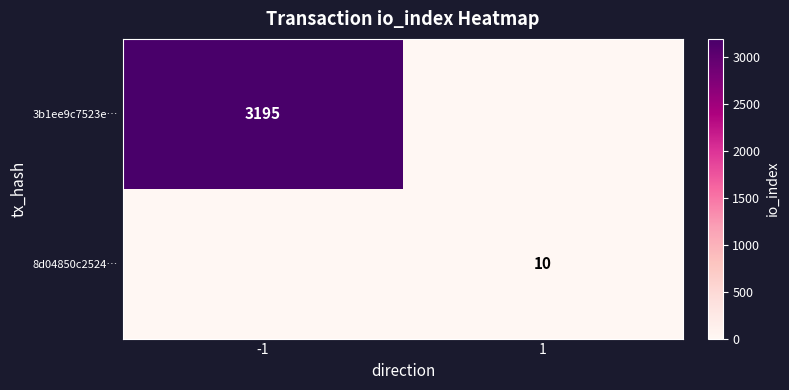

The 8d04850c2524… series shows 10 at 1. True or false?

True